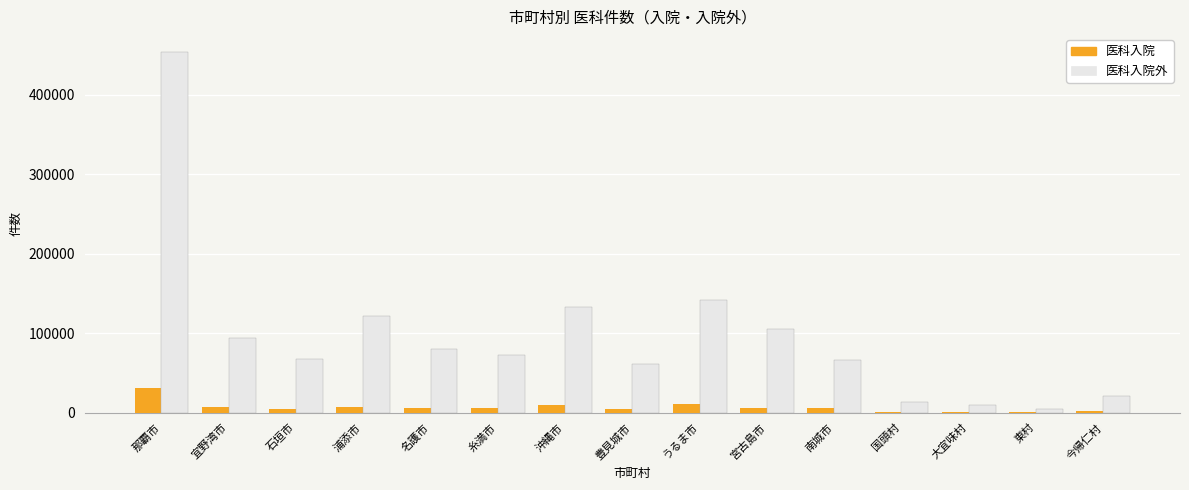

What is the difference between the 医科入院外 values at 大宜味村 and 石垣市?

58158